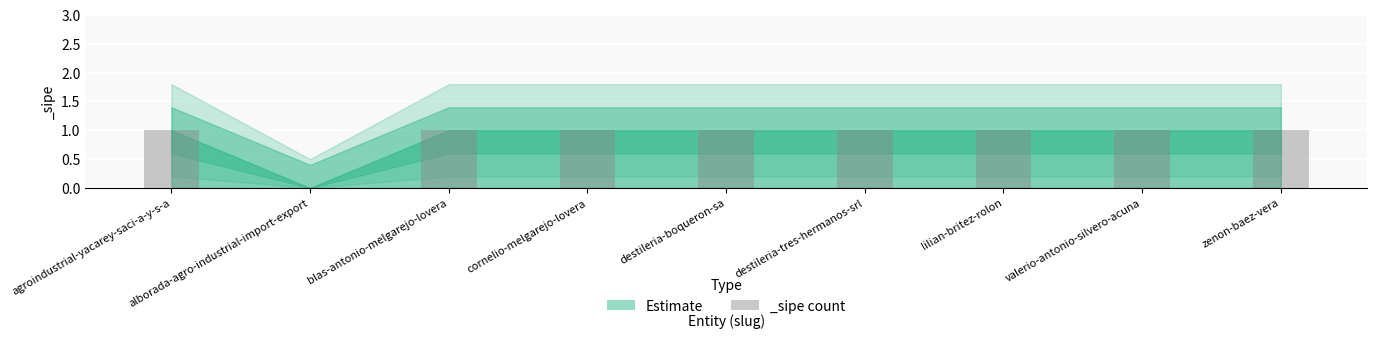

What is the sum of all values?

8